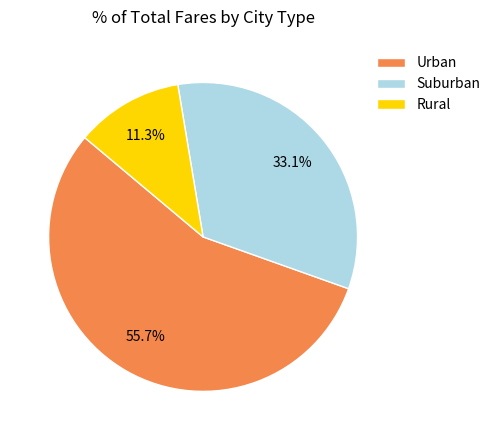

Which has a higher value, Rural or Urban?

Urban